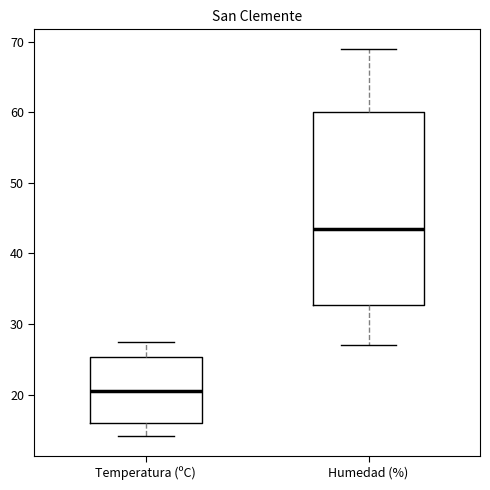

Which box's median line is the lowest?

Temperatura (ºC)